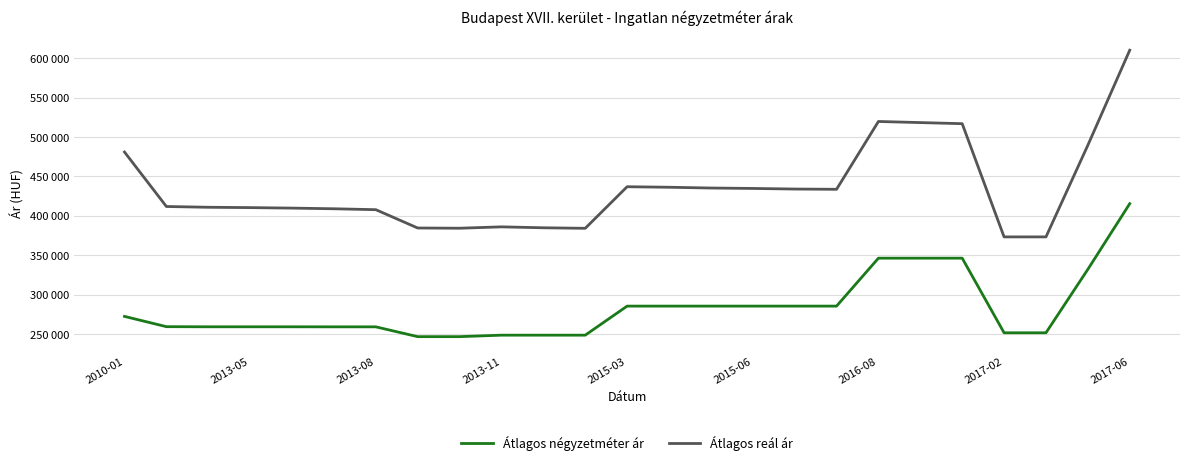

Does the chart display data point markers on the line(s)?

No